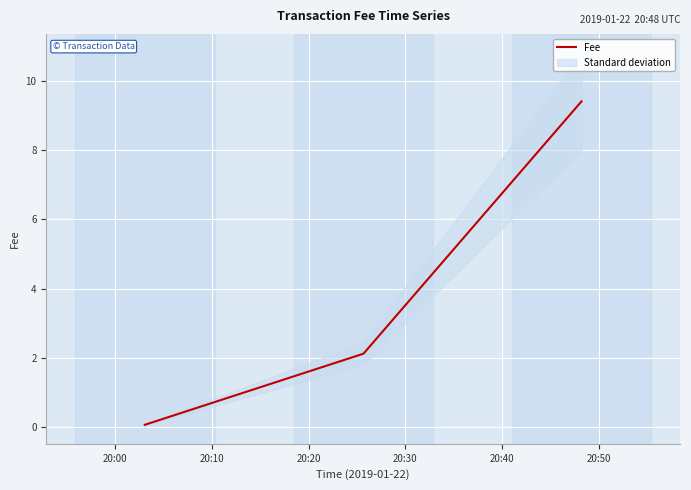

Does the chart display data point markers on the line(s)?

No